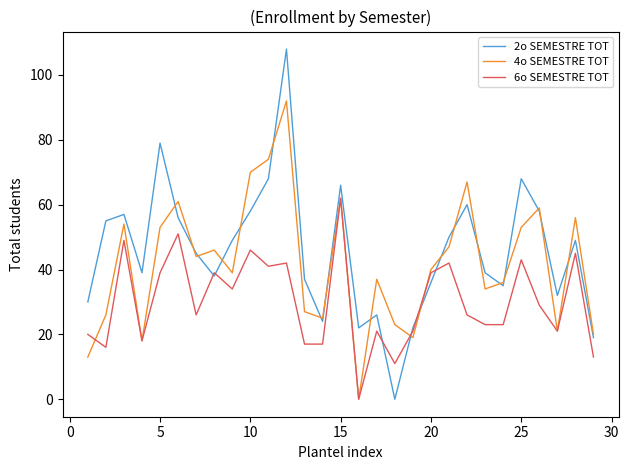

Which series has the widest spread of values?

2o SEMESTRE TOT